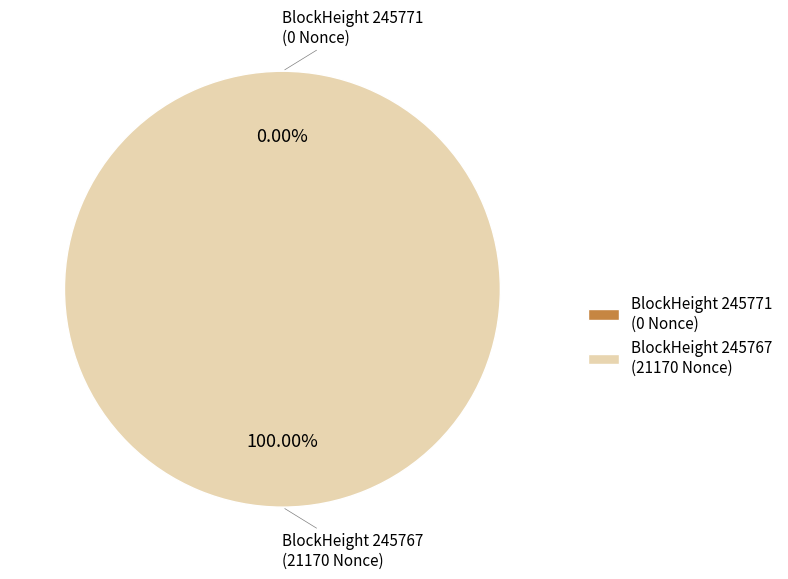

How many slices are in this pie chart?

2